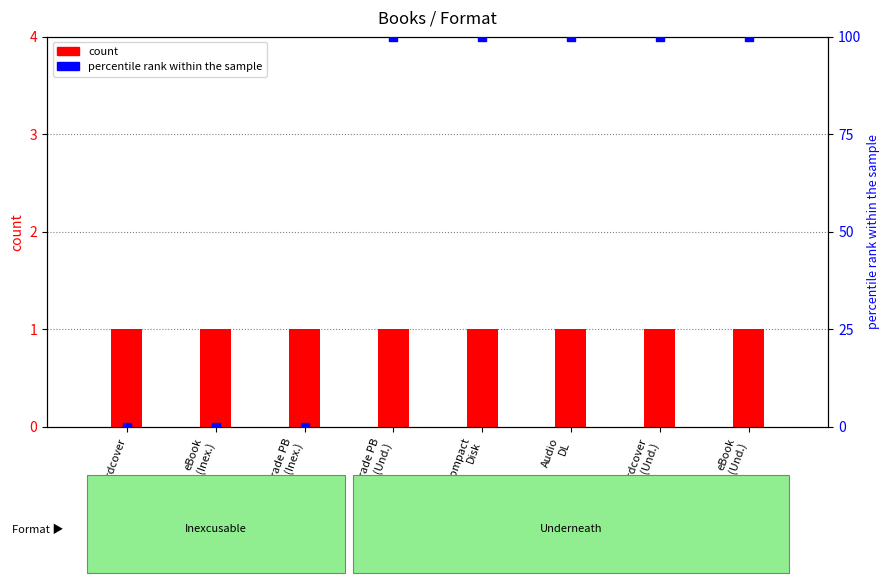

Which series reaches the maximum Y coordinate?

percentile rank within the sample